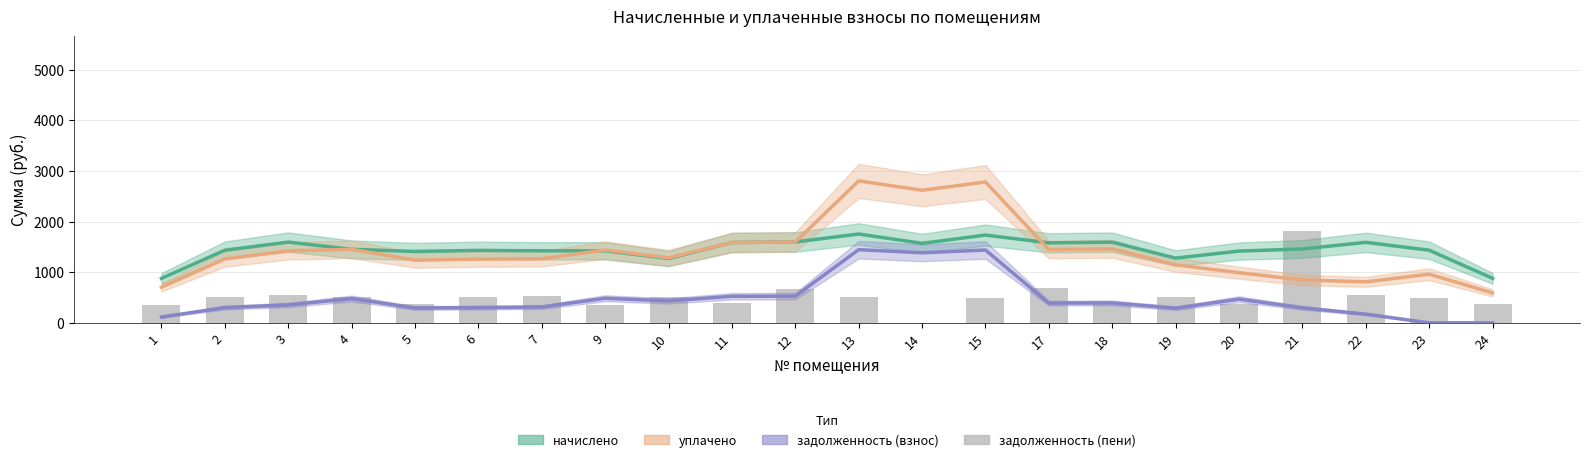

How many positive values are there?

21